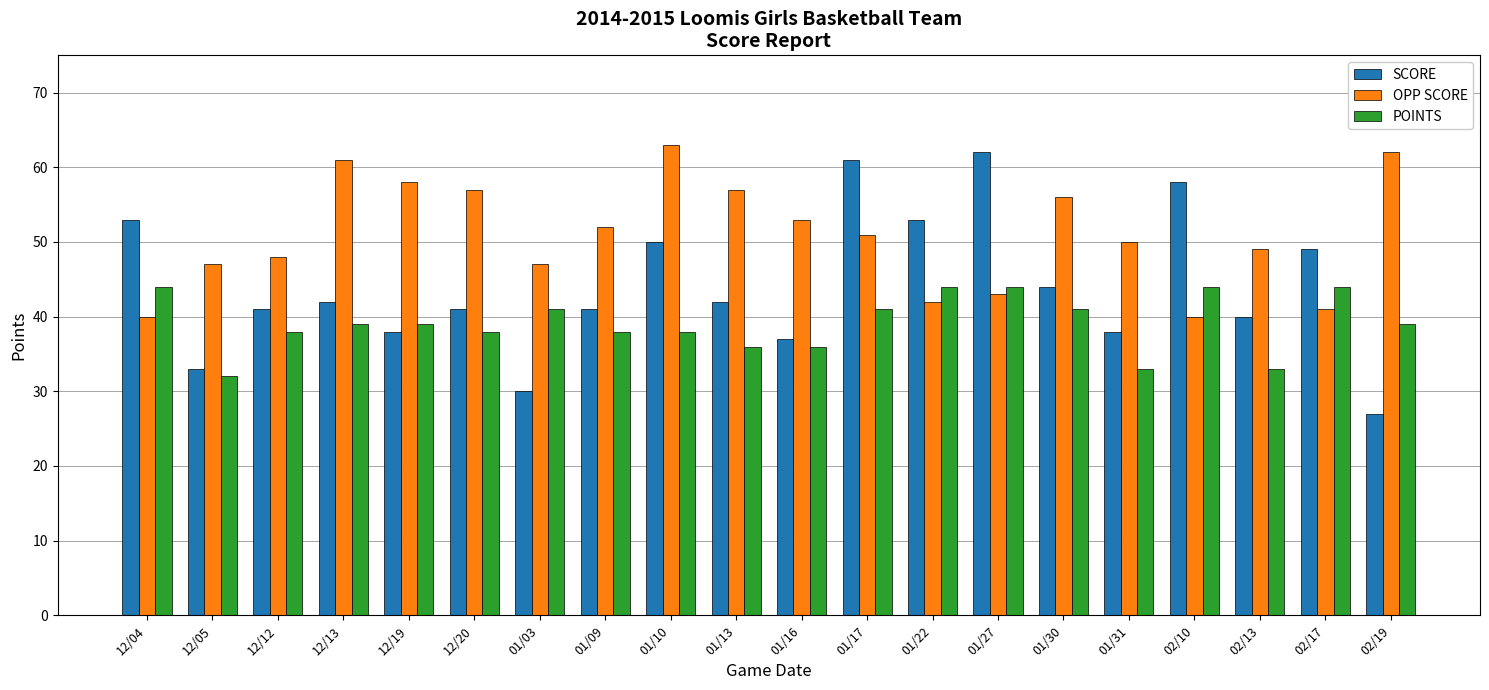

Which series has the largest total across all categories?

OPP SCORE